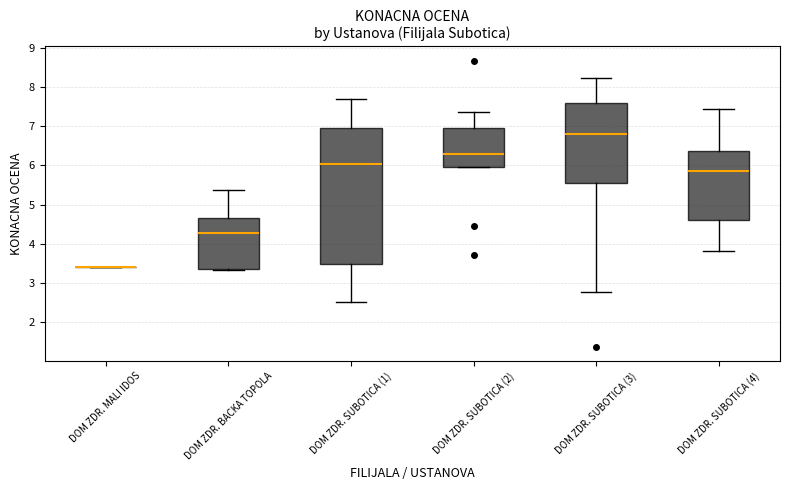

Comparing the boxes themselves (not the whiskers), which one is the tallest?

DOM ZDR. SUBOTICA (1)